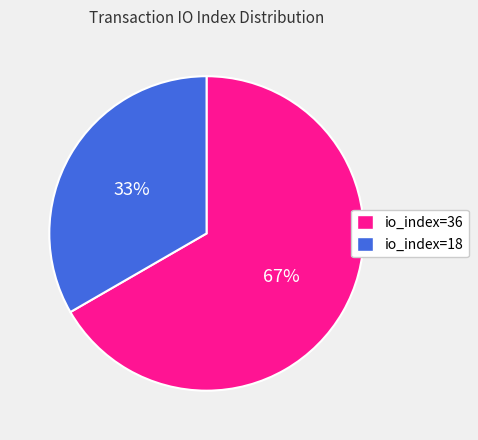

What is the ratio of the value at io_index=18 to the value at io_index=36?

0.5